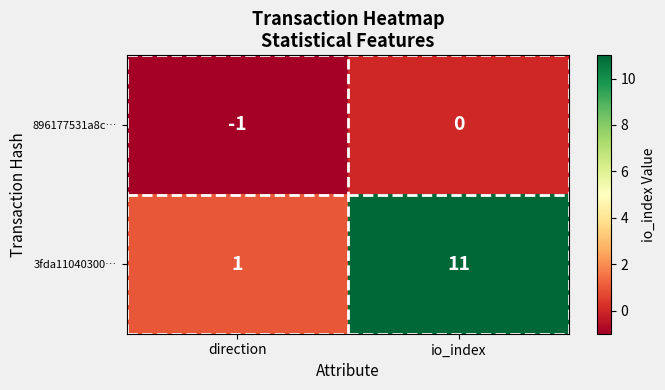

True or false: 3fda11040300… has a value of 7 at io_index.

False